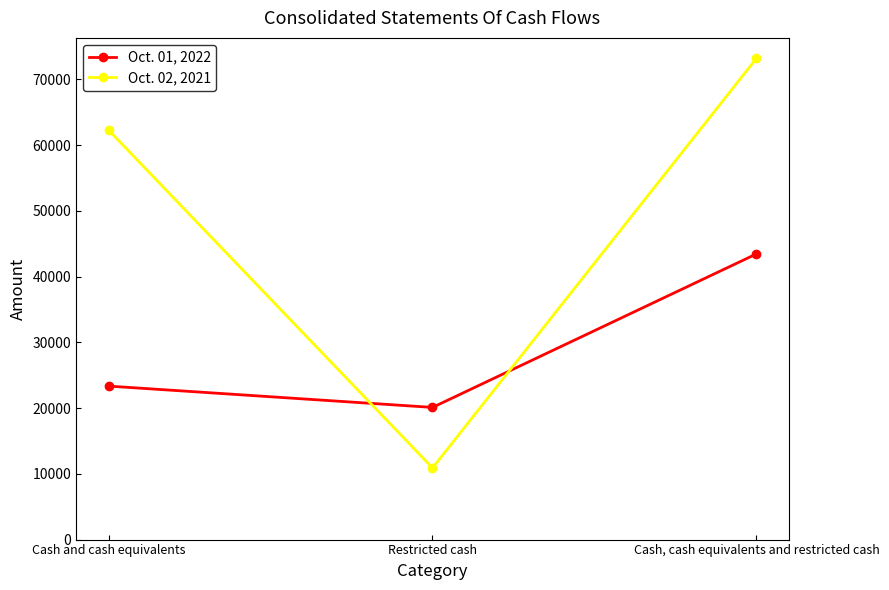

Count the Oct. 01, 2022 values in the range 20100 to 43442.

3